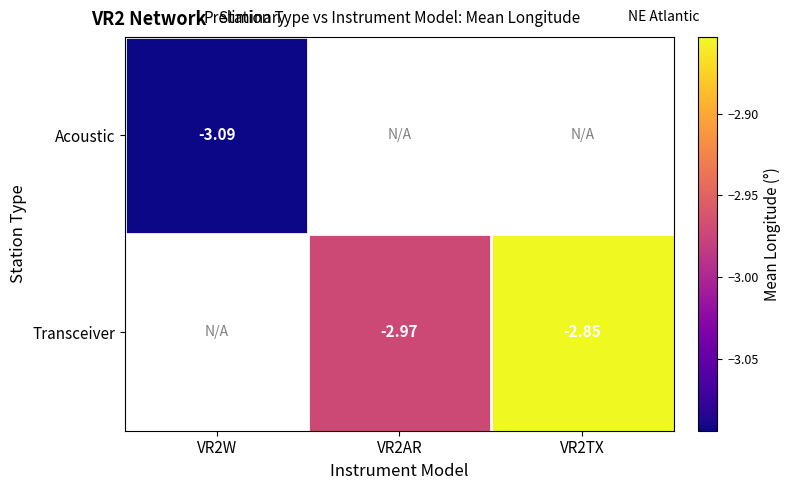

The Transceiver series shows -4.0 at VR2AR. True or false?

False